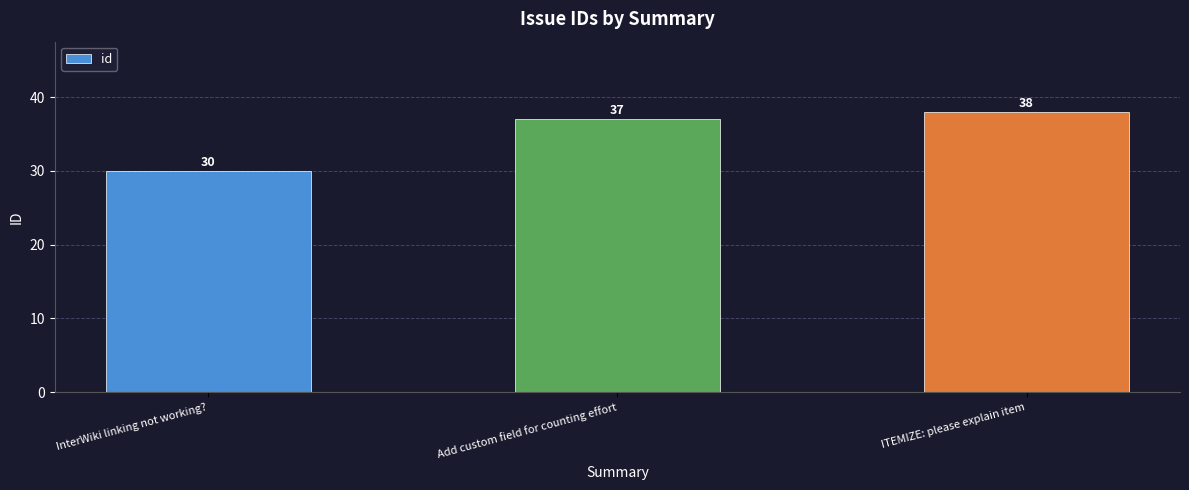

The value at Add custom field for counting effort is 59. True or false?

False